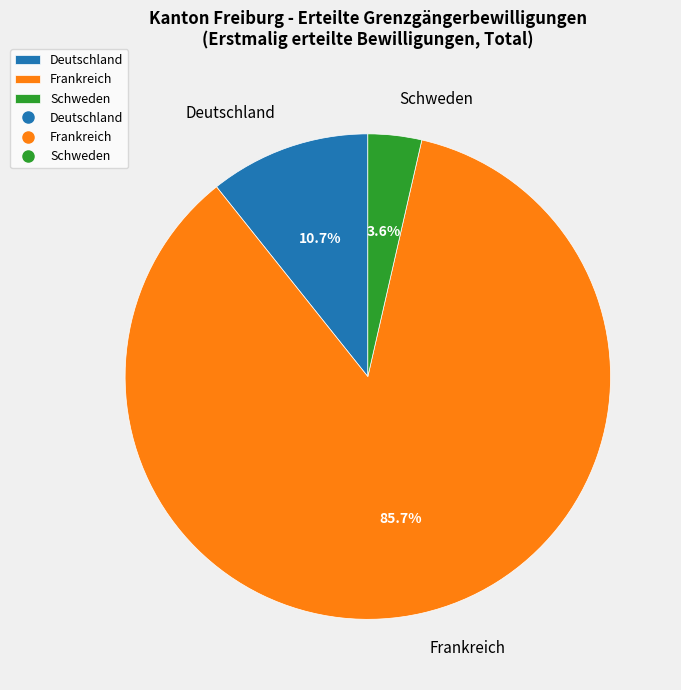

What is the total percentage of Deutschland and Schweden?

14.3%